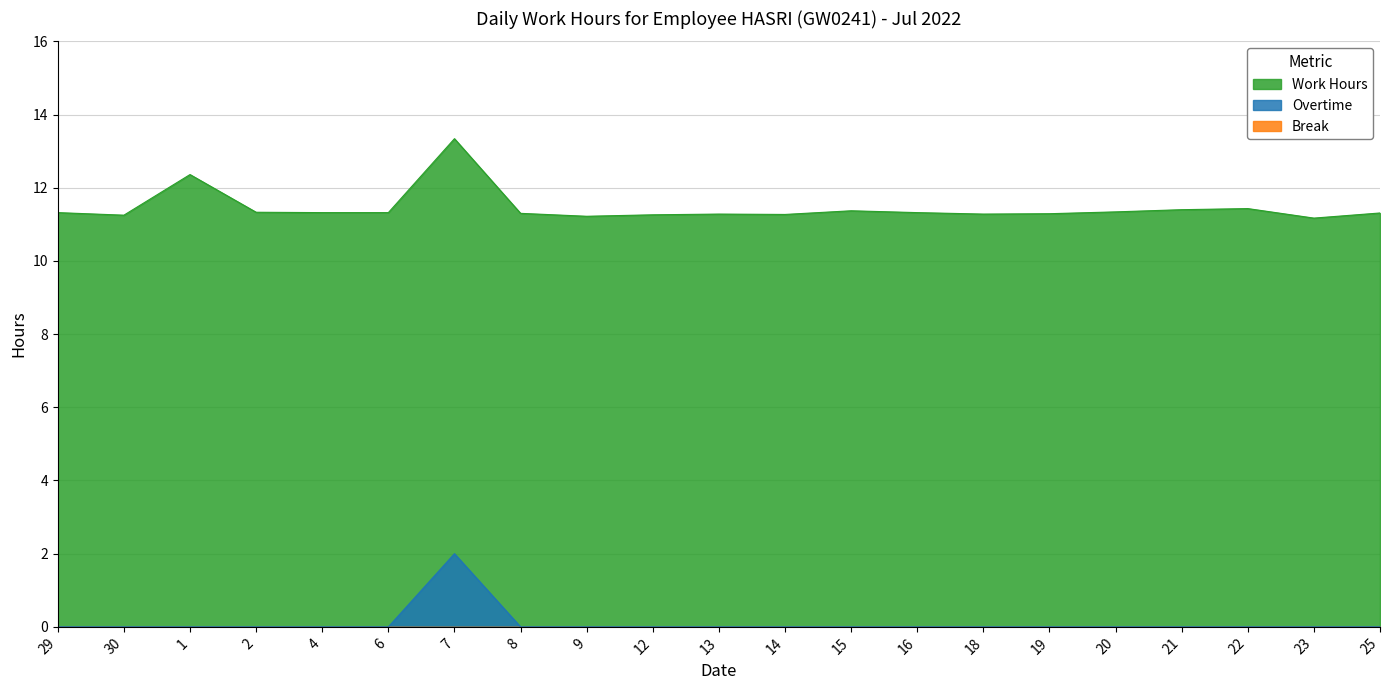

Reading left to right, transcribe all the data shown in this chart.

Work Hours: 11.3	11.2	12.4	11.3	11.3	11.3	13.3	11.3	11.2	11.3	11.3	11.3	11.4	11.3	11.3	11.3	11.3	11.4	11.4	11.2	11.3
Overtime: 0.0	0.0	0.0	0.0	0.0	0.0	2.0	0.0	0.0	0.0	0.0	0.0	0.0	0.0	0.0	0.0	0.0	0.0	0.0	0.0	0.0